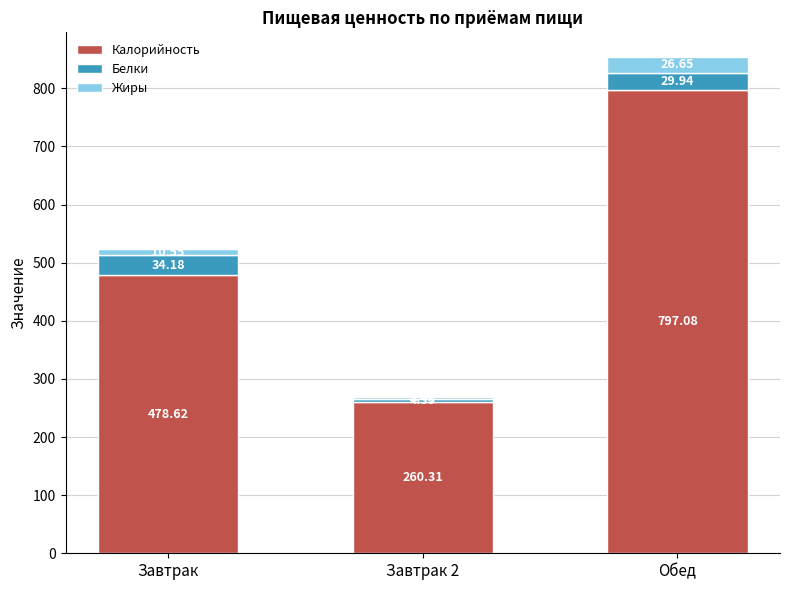

What is the total value across all series at Обед?

853.7